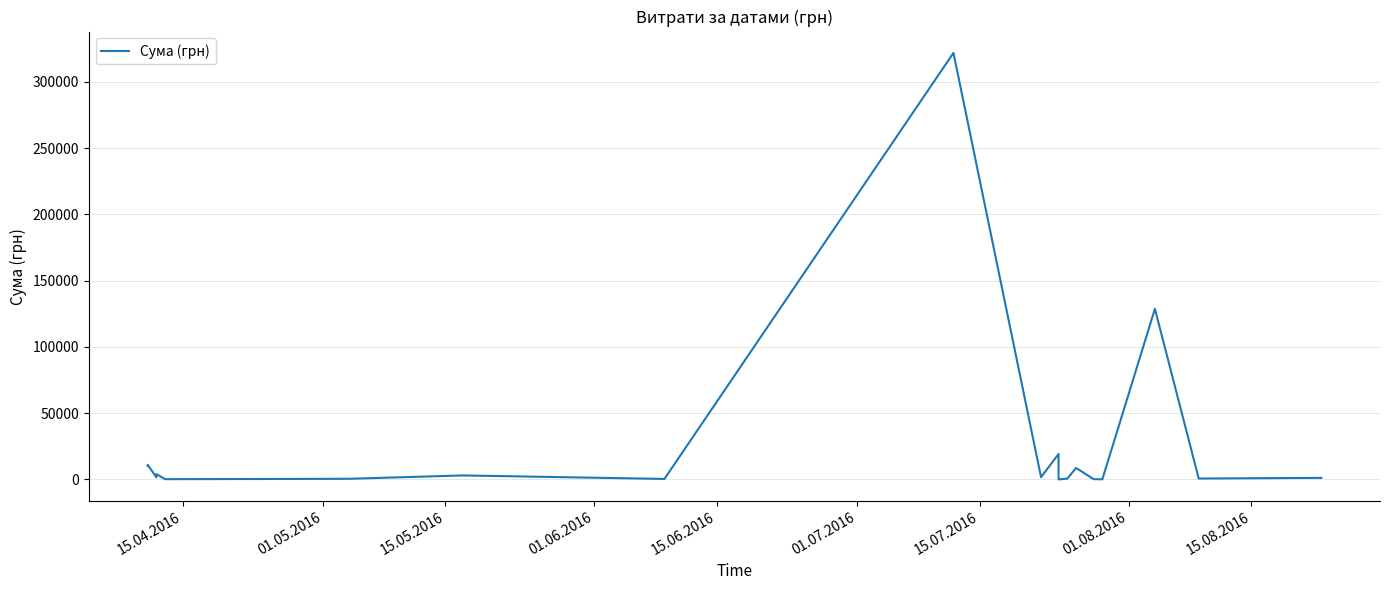

Reading left to right, transcribe all the data shown in this chart.

10154.1	11008.1	1564.6	3985.7	173.9	323.2	477.7	3000.5	360.0	321784.3	1706.9	19156.1	11.2	610.5	8661.0	199.0	97.8	128693.1	678.4	1162.0